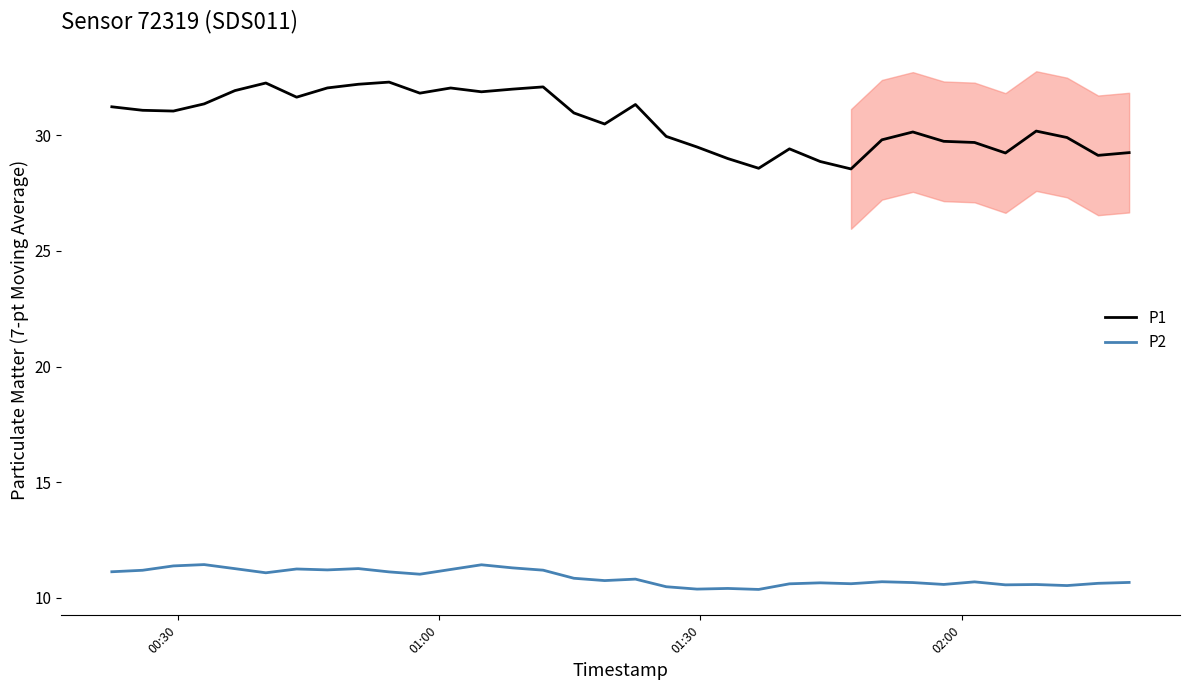

True or false: P1 and P2 cross at least once.

False